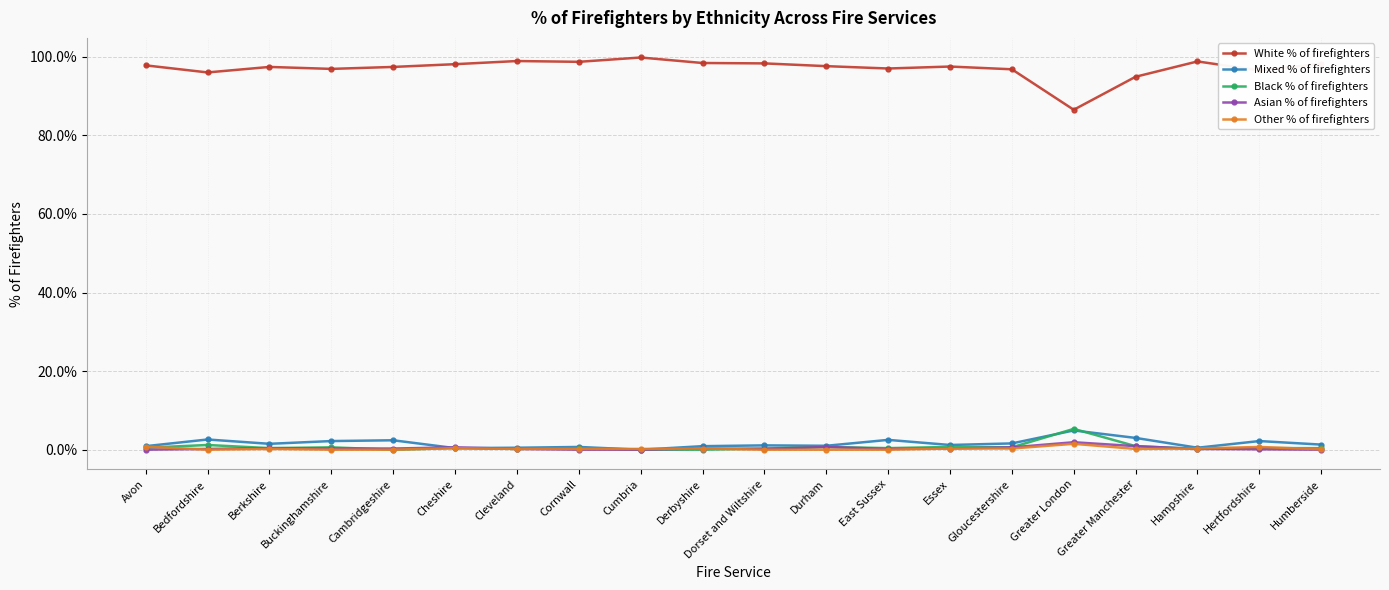

What is the label of the 16th point from the left?

Greater London